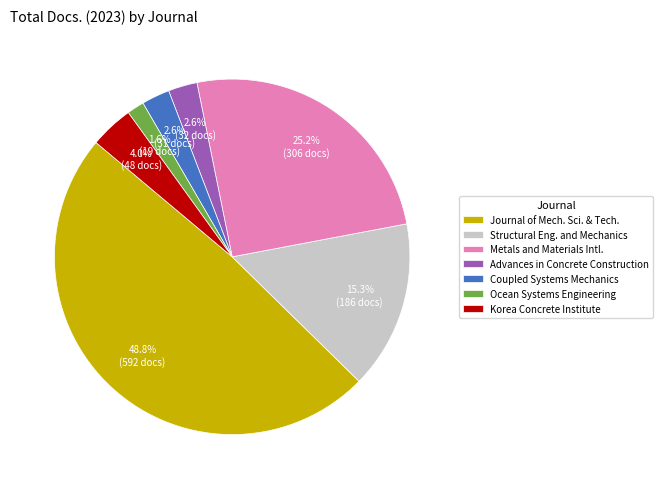

Does any single category account for the majority?

No